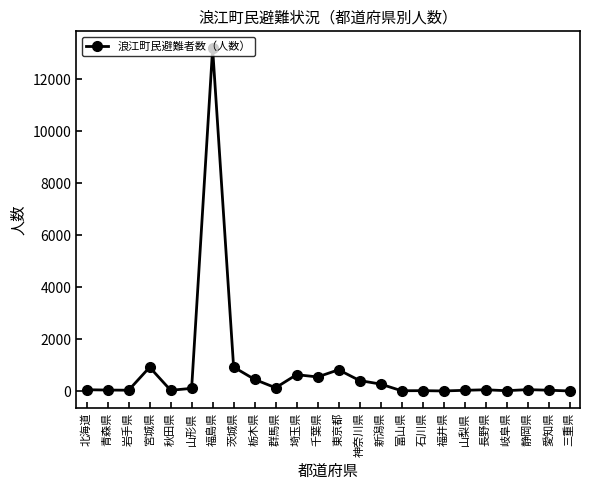

What is the greatest value displayed?

13188